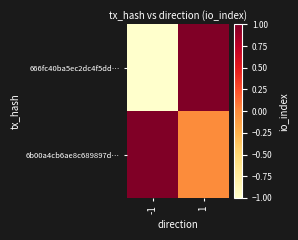

Reading left to right, extract all data points from this chart.

666fc40ba5ec2dc4f5dd…: -1=-1	1=1
6b00a4cb6ae8c689897d…: -1=1	1=0